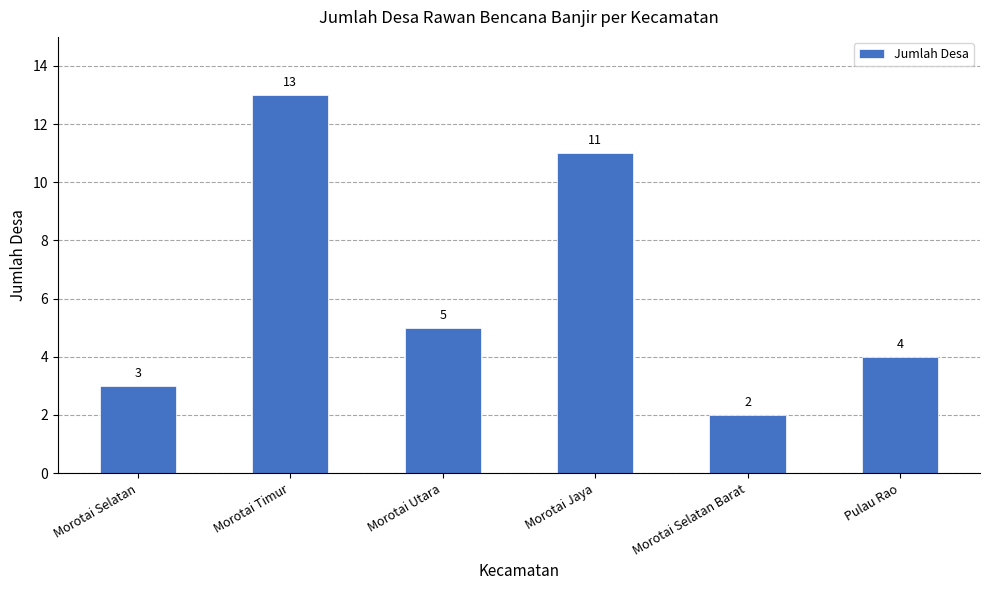

What is the smallest value displayed?

2